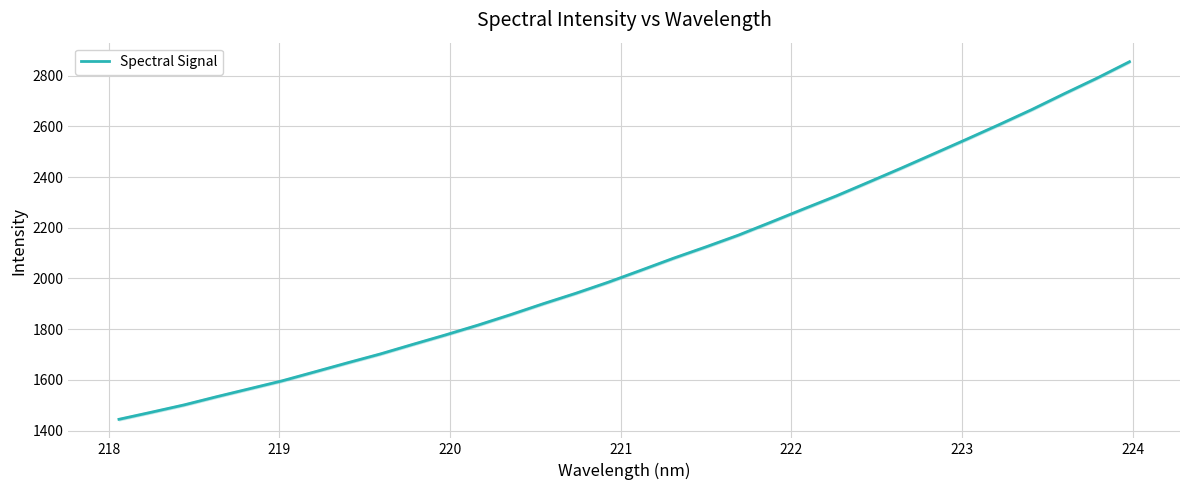

What is the lowest value of the Spectral Signal series?

1444.7